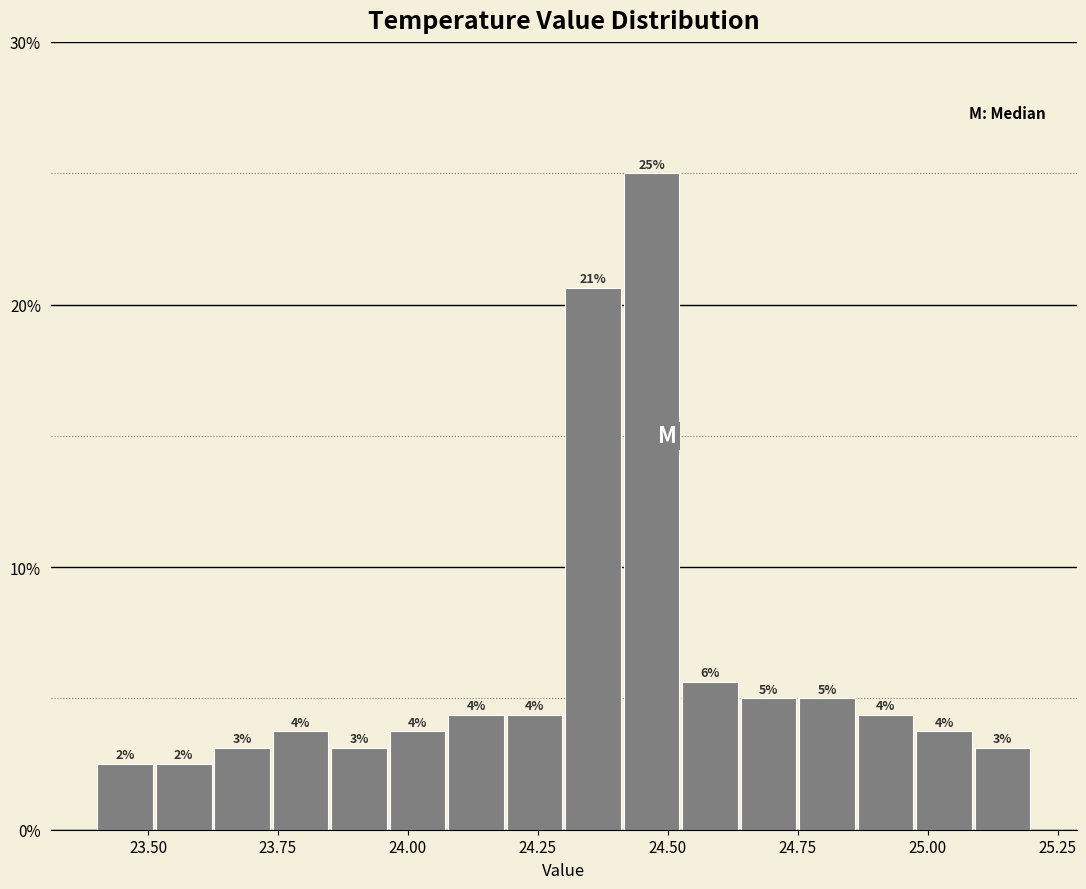

Around what value on the x-axis is the tallest bar? Give the approximate position of its centre, as read against the axis.

24.45